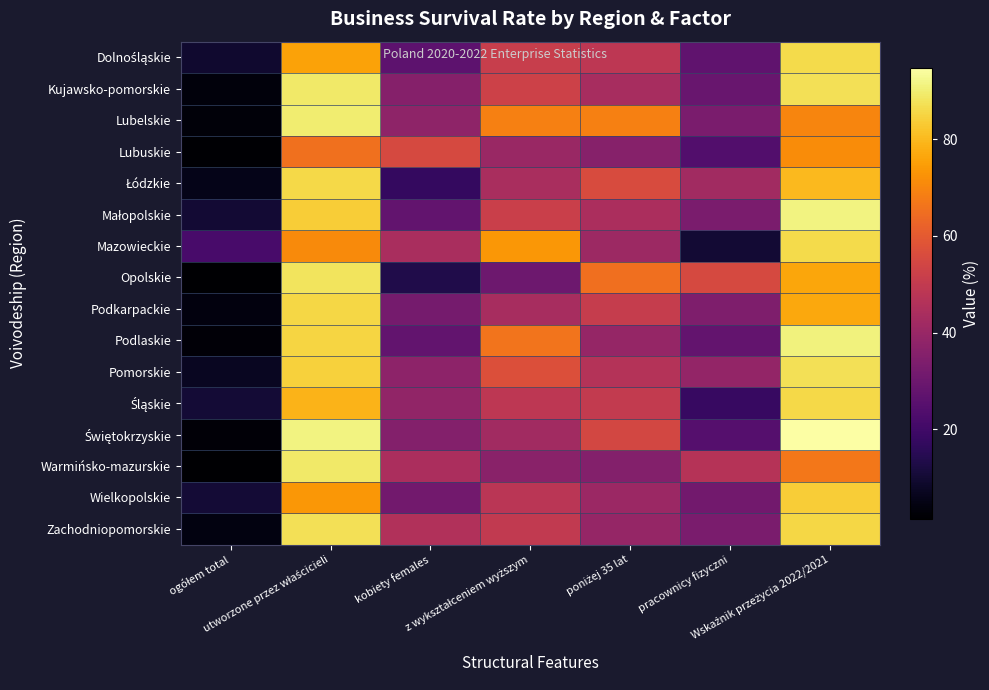

What is the total value across all series at Wskaźnik przeżycia 2022/2021?

1320.7